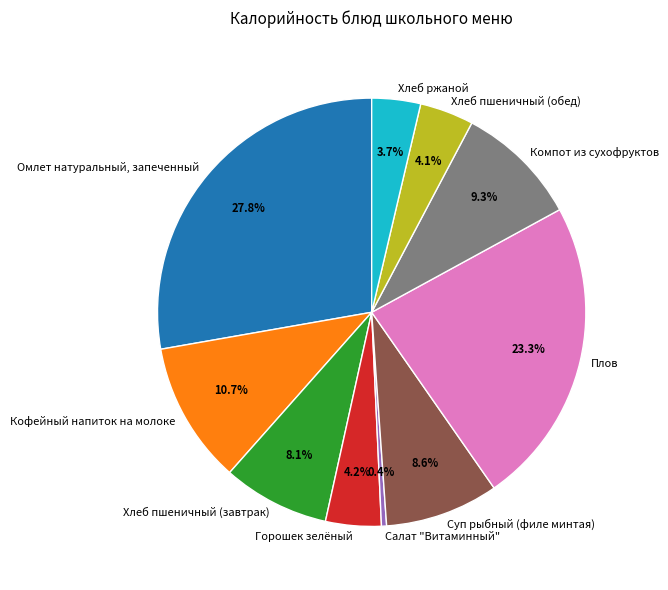

How much of the chart is everything except Горошек зелёный?

95.8%